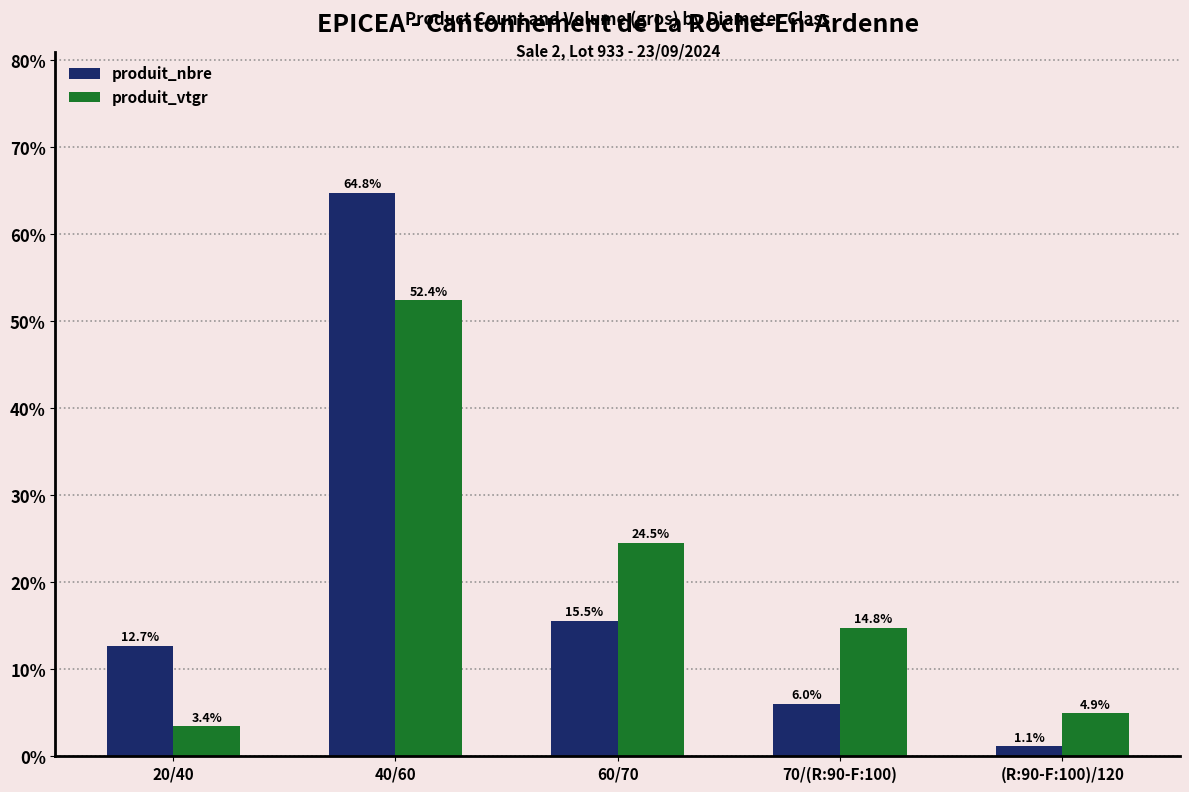

Reading left to right, what are all the values shown in this chart?

produit_nbre: 20/40=12.7	40/60=64.8	60/70=15.5	70/(R:90-F:100)=6.0	(R:90-F:100)/120=1.1
produit_vtgr: 20/40=3.4	40/60=52.4	60/70=24.5	70/(R:90-F:100)=14.8	(R:90-F:100)/120=4.9